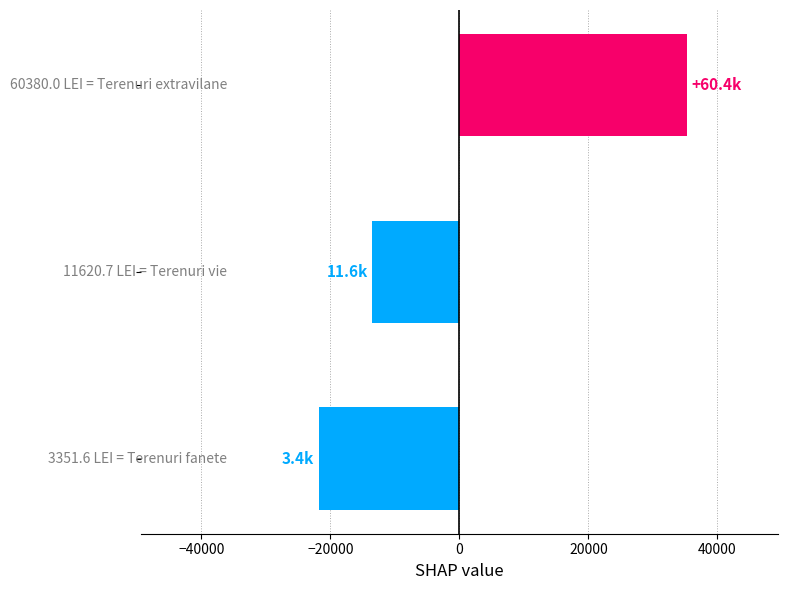

What is the value of the 1st bar from the top?

35262.6